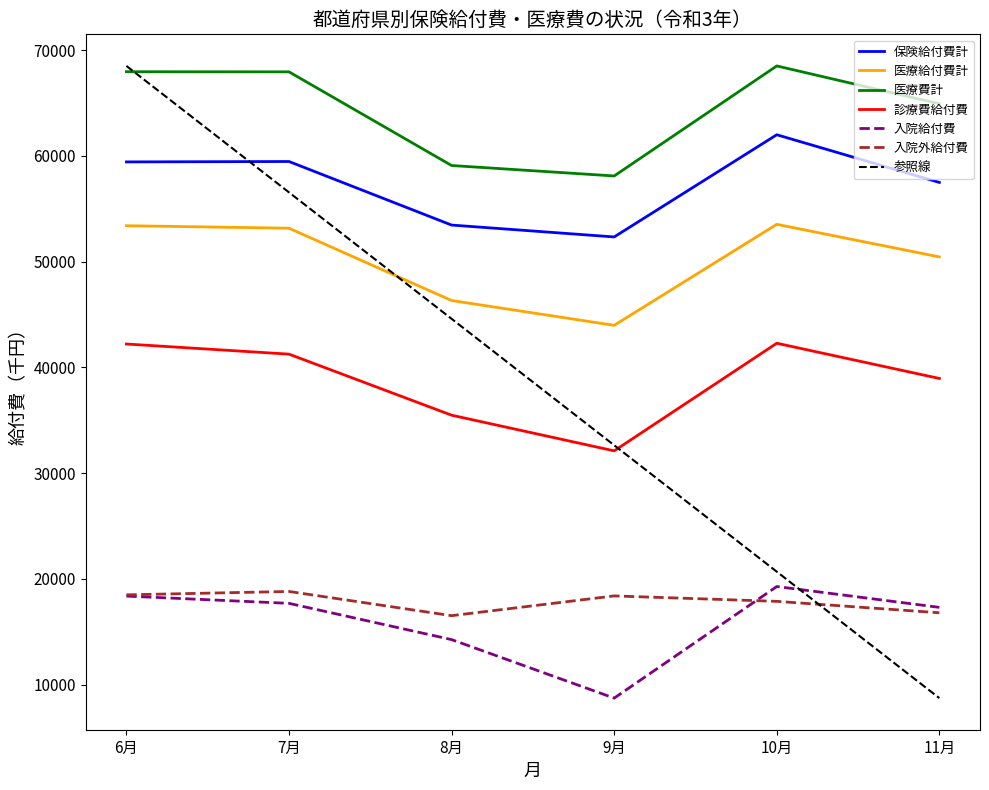

List the labels in order of 参照線 value, largest first.

6月, 7月, 8月, 9月, 10月, 11月